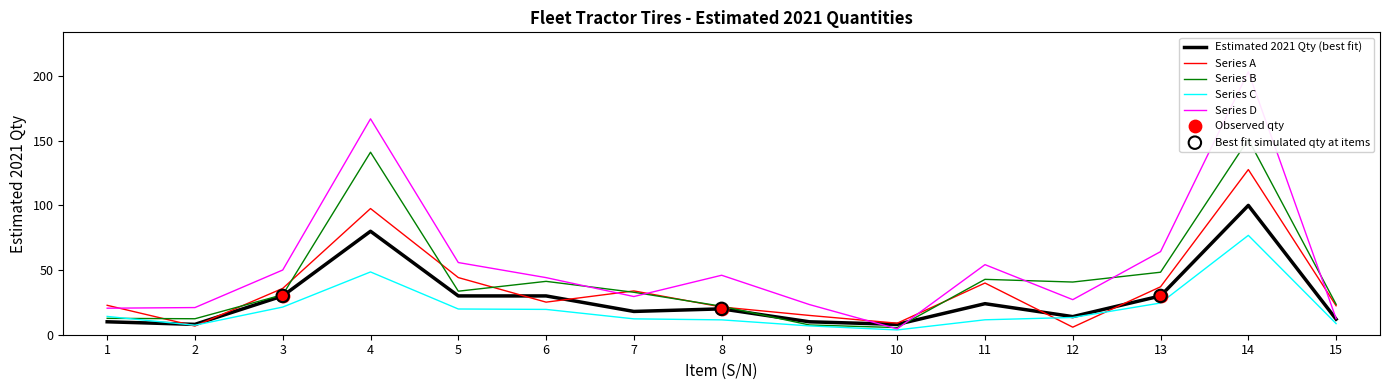

What is the change in value from 6 to 11?

-6